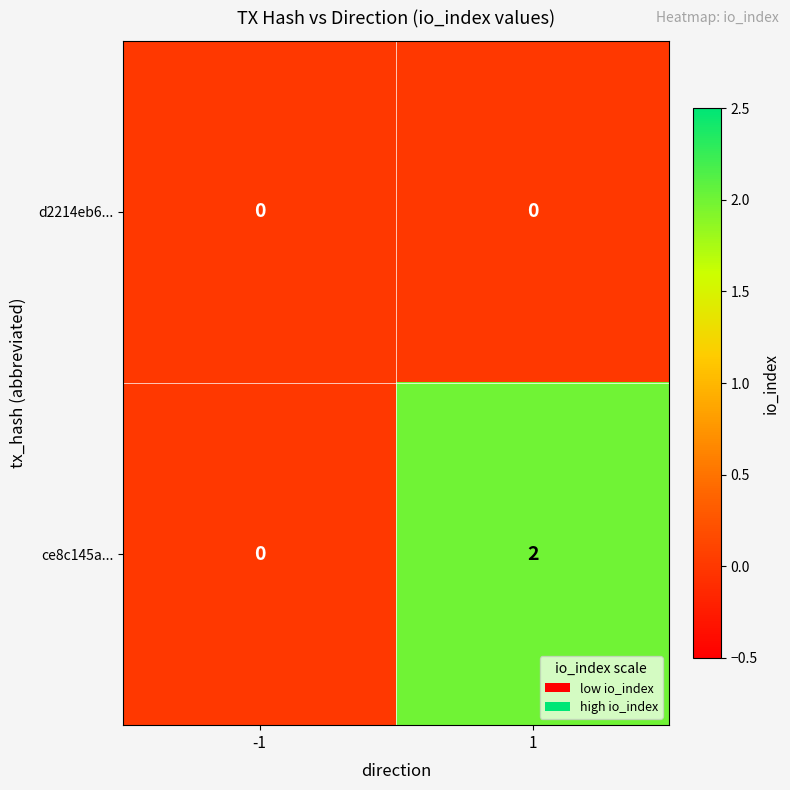

At which category is the sum across all series the highest?

1